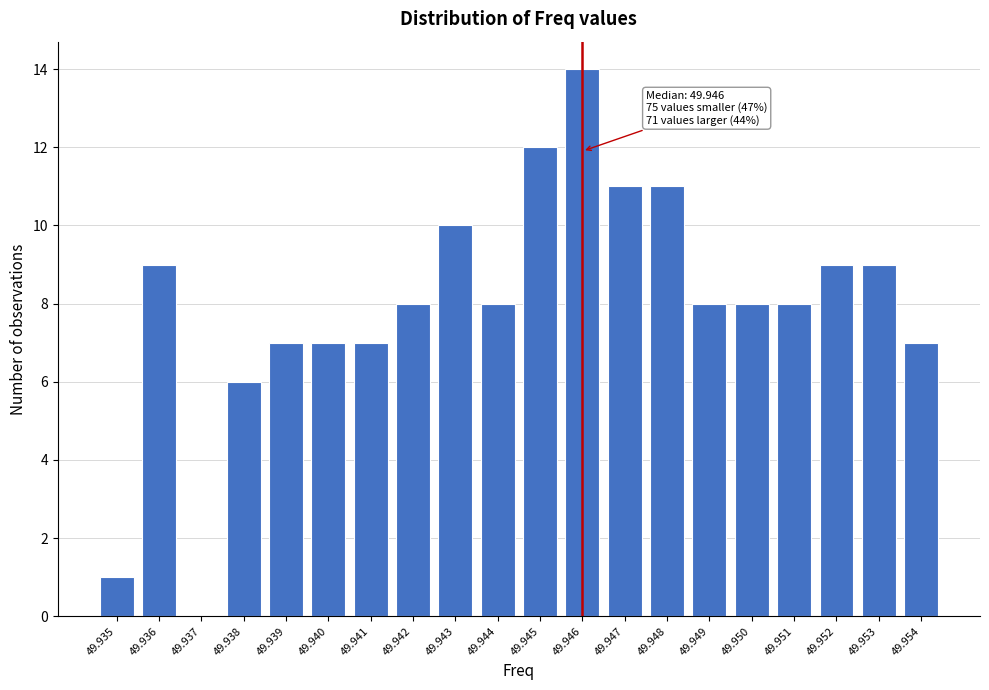

Reading left to right, what are all the values shown in this chart?

49.935=1	49.936=9	49.937=0	49.938=6	49.939=7	49.940=7	49.941=7	49.942=8	49.943=10	49.944=8	49.945=12	49.946=14	49.947=11	49.948=11	49.949=8	49.950=8	49.951=8	49.952=9	49.953=9	49.954=7